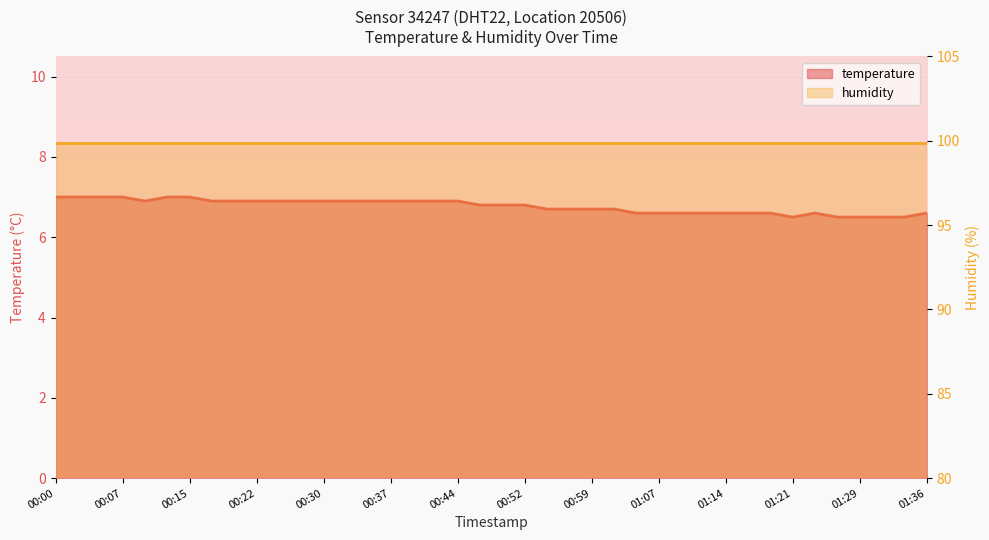

How many interior local peaks (higher than both neighbors) does the data have?

1